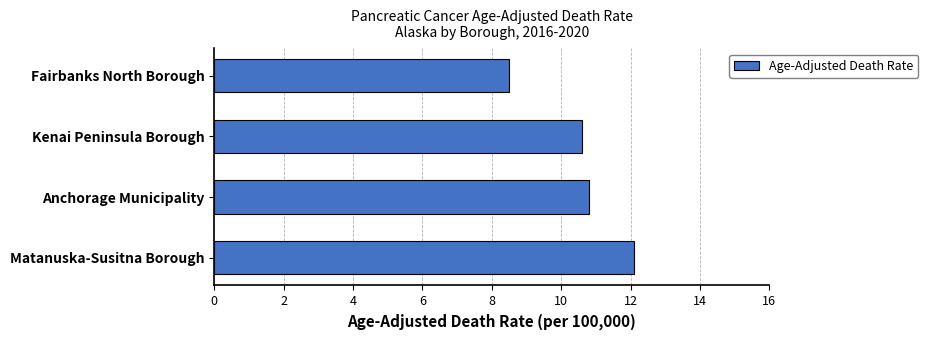

What value does the data have at Fairbanks North Borough?

8.5